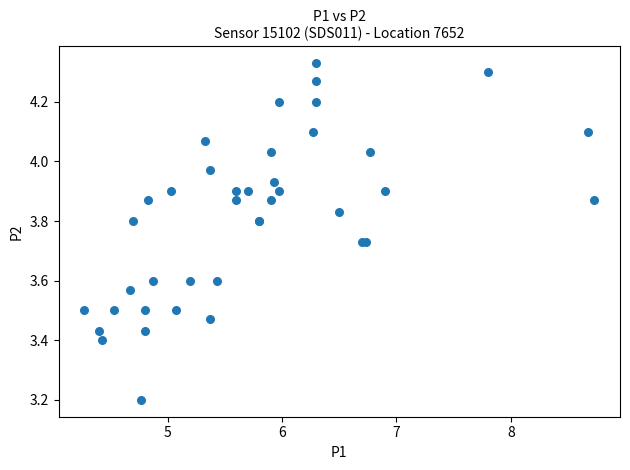

What Y value in the scatter plot is closest to 3?

3.2